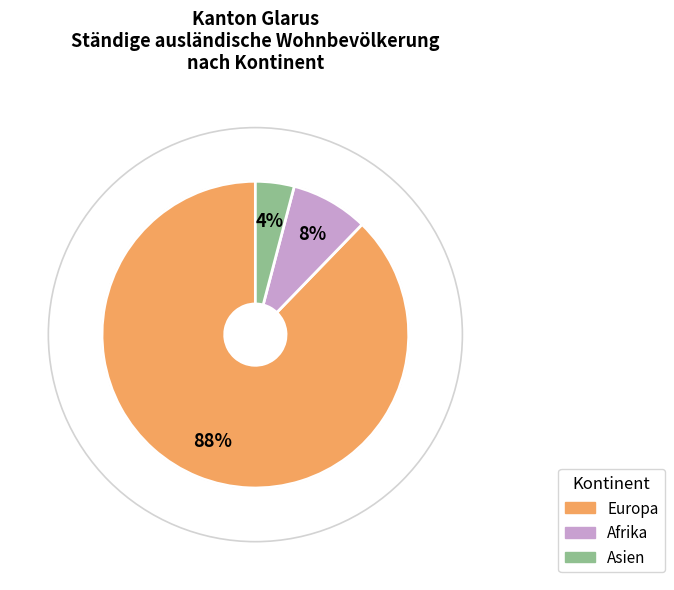

To the nearest percent, what is the difference between the largest and smallest slice percentages?

84%